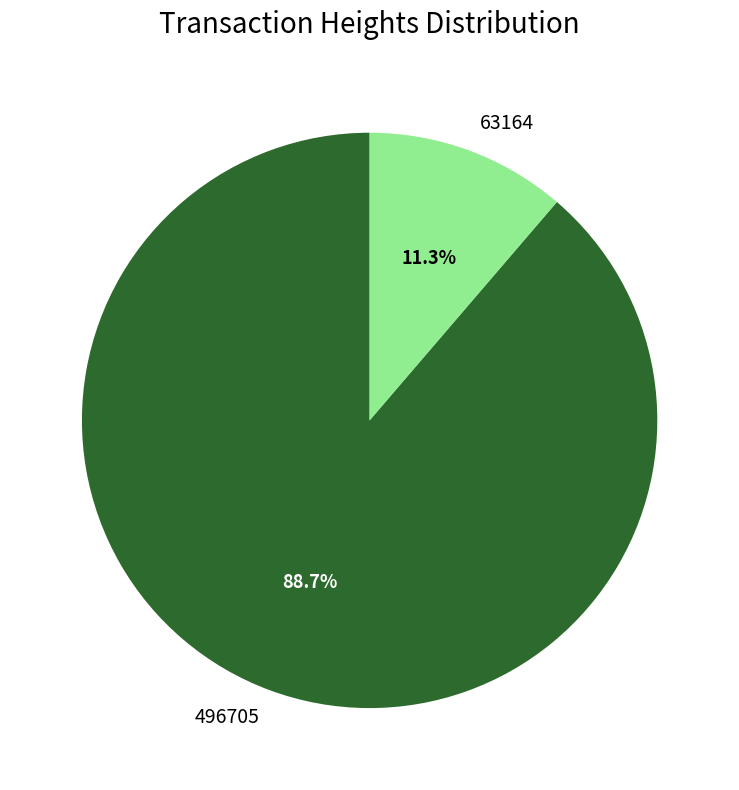

To the nearest percent, what portion does 496705 represent?

89%